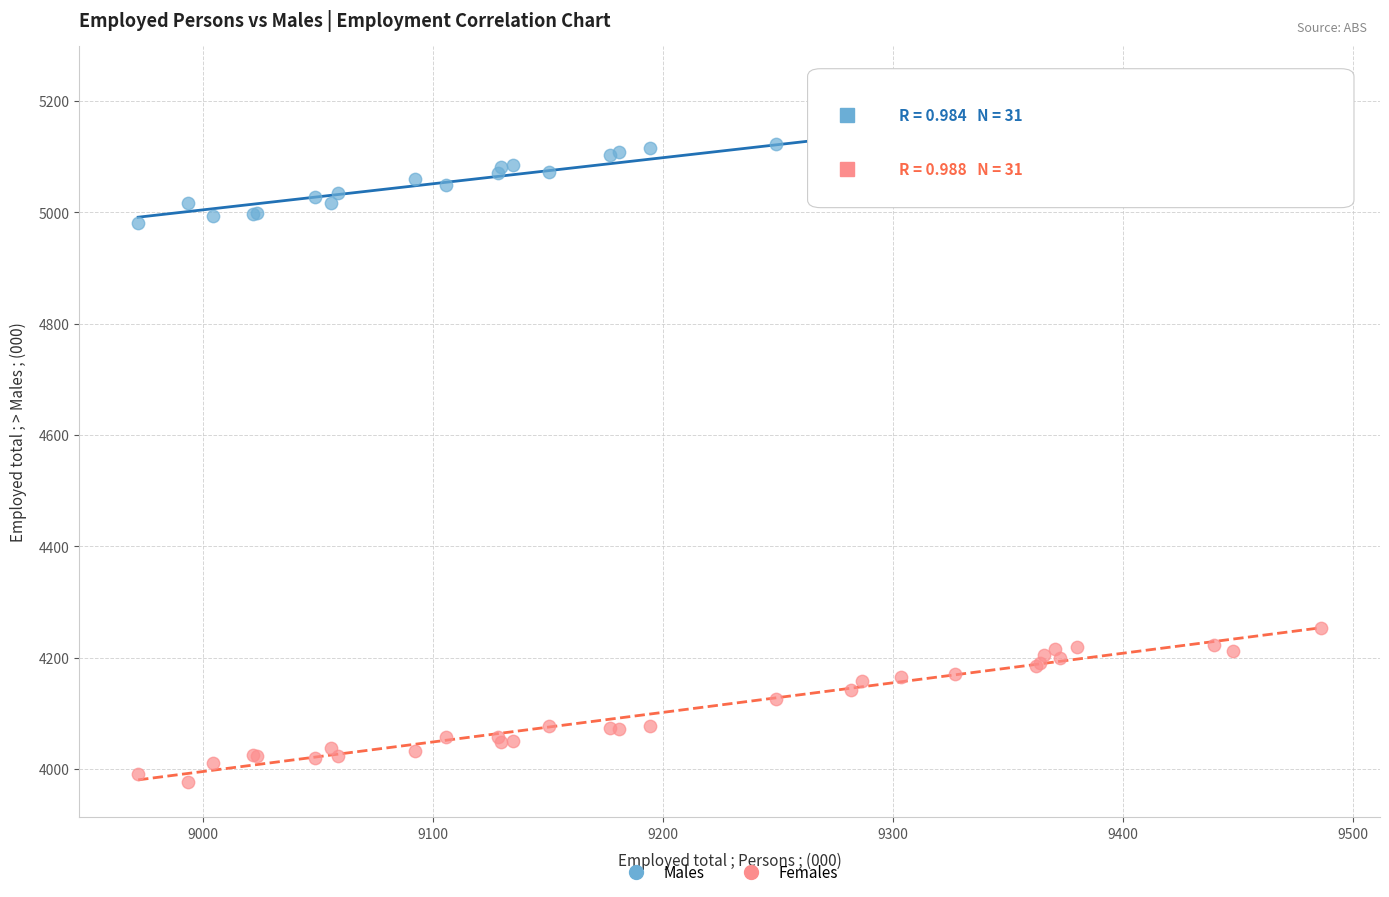

Which series has the widest spread of Y values?

Females